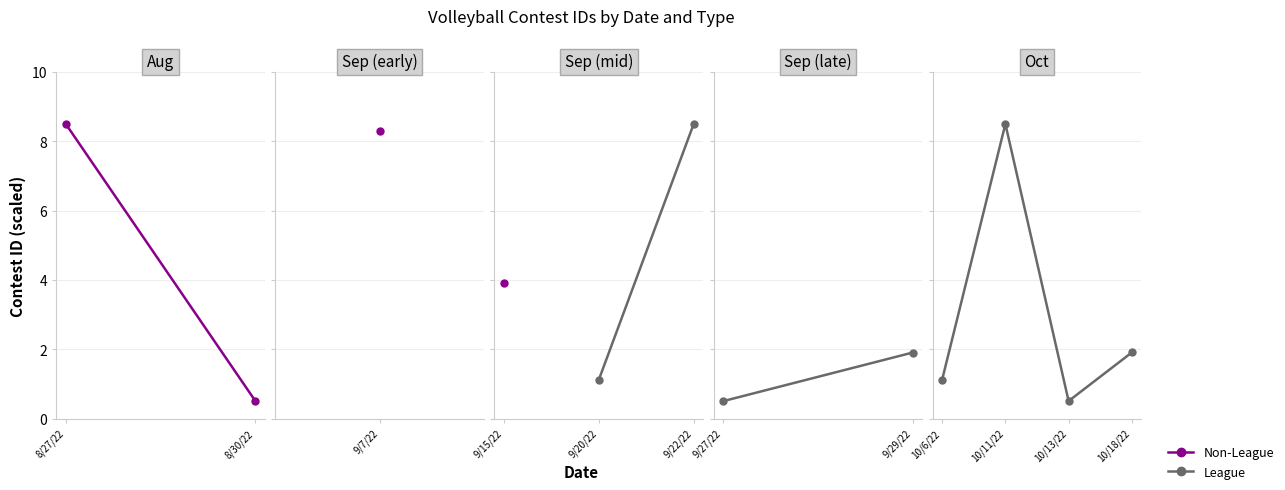

Between 10/13/22 and 10/6/22, which is larger?

10/6/22